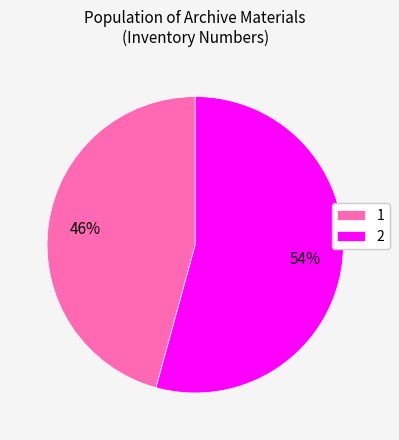

What percentage is the 2 slice, to the nearest percent?

54%